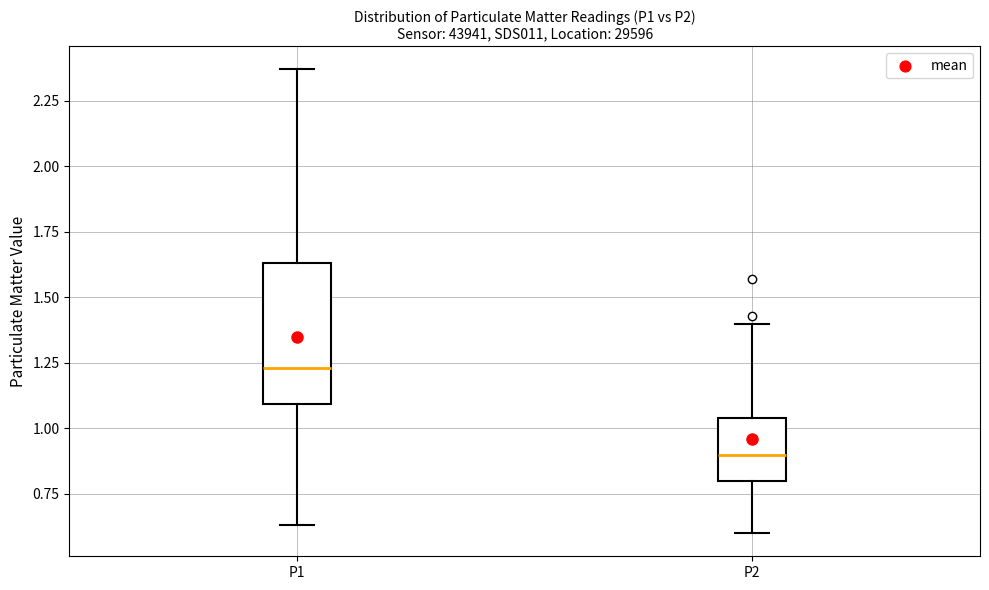

Which box is the tallest, from its lower edge to its upper edge?

P1